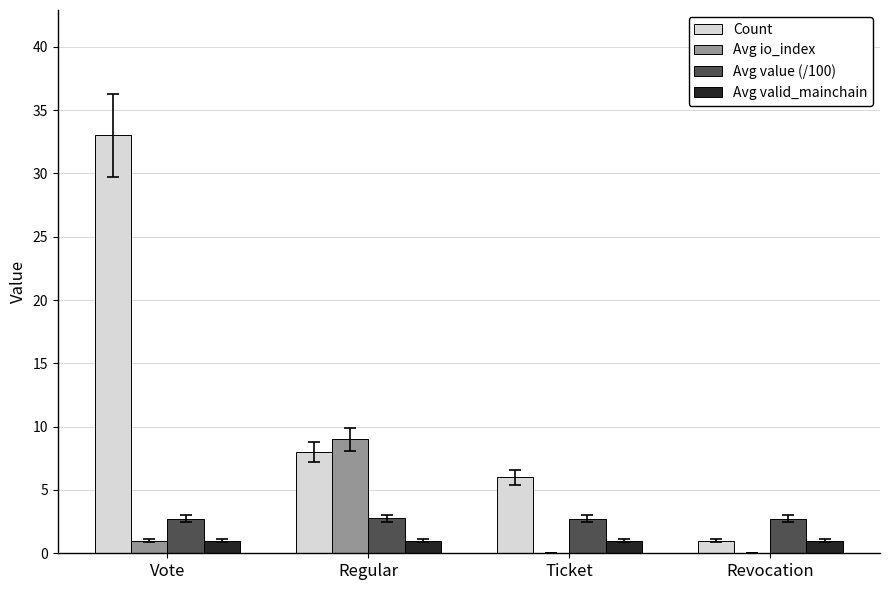

What is the sum of the Avg value (/100) values at Vote and Ticket?

5.5